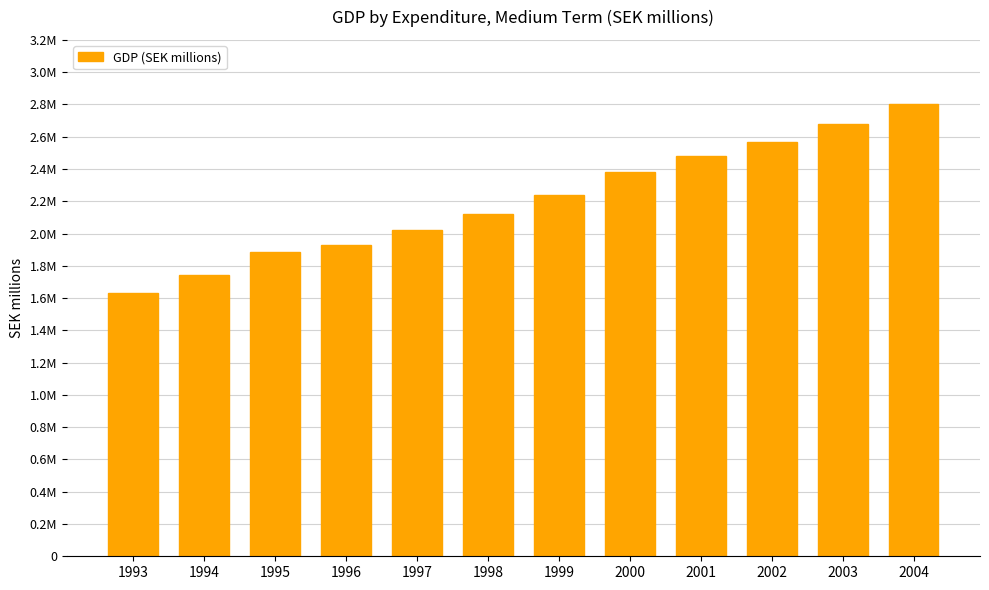

Are the bars horizontal?

No